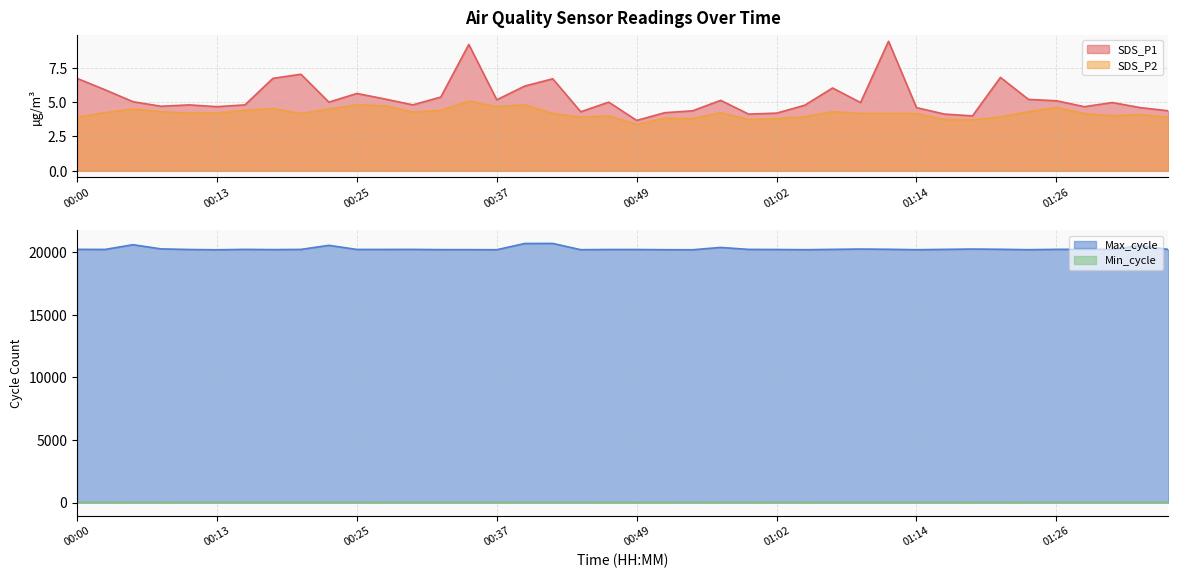

Reading right to left, extract all data points from this chart.

SDS_P1: 4.4	4.6	5.0	4.7	5.1	5.2	6.8	4.0	4.1	4.6	9.4	5.0	6.0	4.8	4.2	4.1	5.1	4.4	4.2	3.7	5.0	4.3	6.7	6.2	5.2	9.2	5.4	4.8	5.2	5.6	5.0	7.0	6.7	4.8	4.7	4.8	4.7	5.0	5.9	6.7
SDS_P2: 3.9	4.1	4.0	4.2	4.6	4.3	3.9	3.7	3.7	4.2	4.2	4.2	4.3	3.9	3.8	3.7	4.2	3.8	3.8	3.4	4.0	3.9	4.2	4.8	4.7	5.1	4.4	4.3	4.7	4.8	4.5	4.2	4.5	4.4	4.2	4.2	4.3	4.5	4.2	3.9
Min_cycle: 28.0	28.0	28.0	28.0	28.0	28.0	28.0	28.0	28.0	28.0	28.0	28.0	28.0	28.0	28.0	28.0	28.0	28.0	28.0	23.0	28.0	28.0	28.0	28.0	28.0	28.0	28.0	28.0	28.0	28.0	28.0	28.0	28.0	28.0	28.0	28.0	28.0	28.0	28.0	28.0
Max_cycle: 20230.0	20546.0	20245.0	20238.0	20238.0	20210.0	20242.0	20261.0	20235.0	20209.0	20242.0	20261.0	20235.0	20209.0	20226.0	20234.0	20390.0	20205.0	20209.0	20226.0	20226.0	20210.0	20710.0	20706.0	20207.0	20214.0	20215.0	20234.0	20230.0	20230.0	20558.0	20233.0	20217.0	20235.0	20203.0	20226.0	20275.0	20608.0	20230.0	20238.0